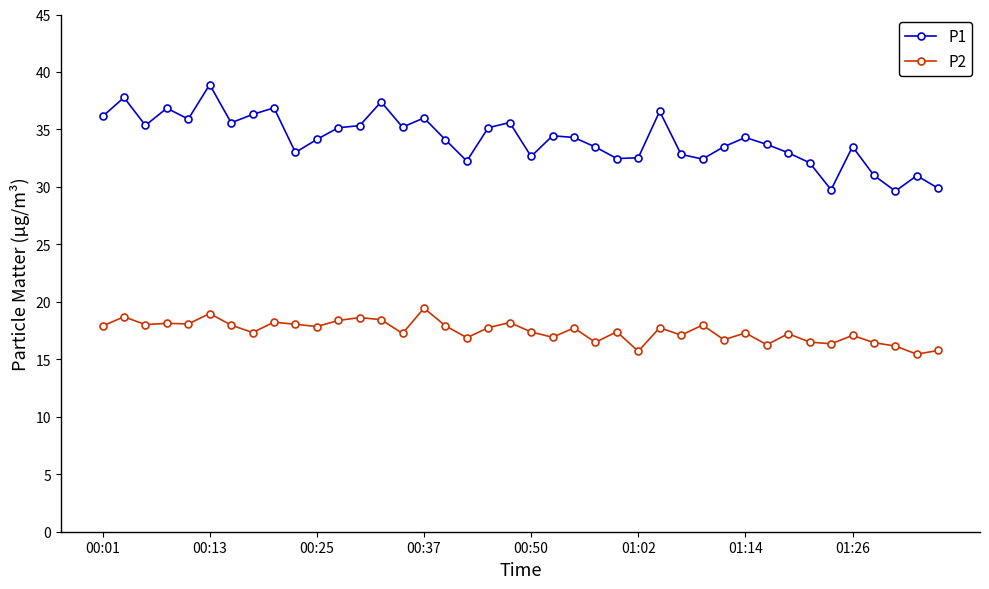

What is the highest value of the P1 series?

38.9